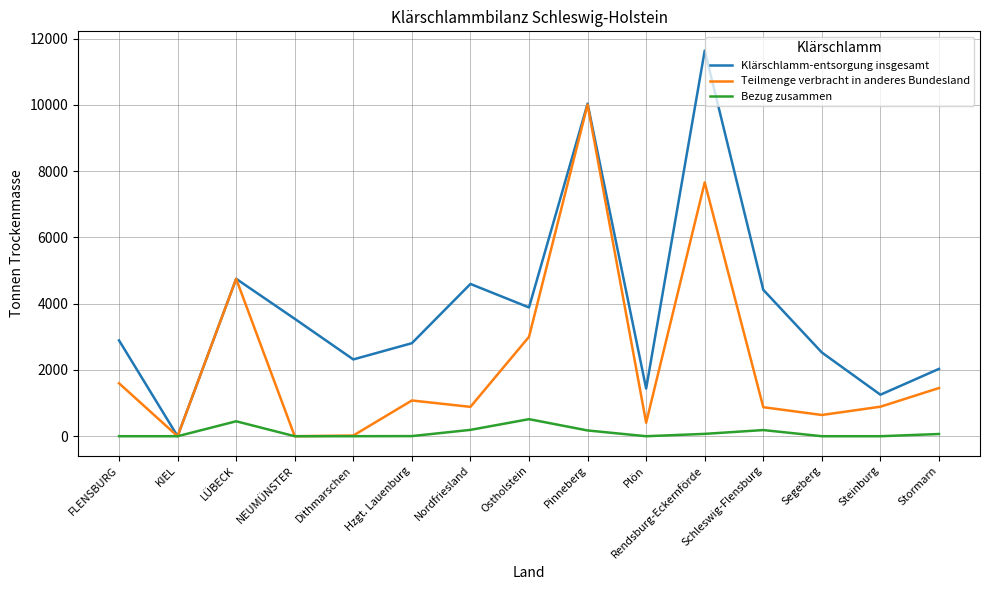

What is the maximum value shown in the chart?

11639